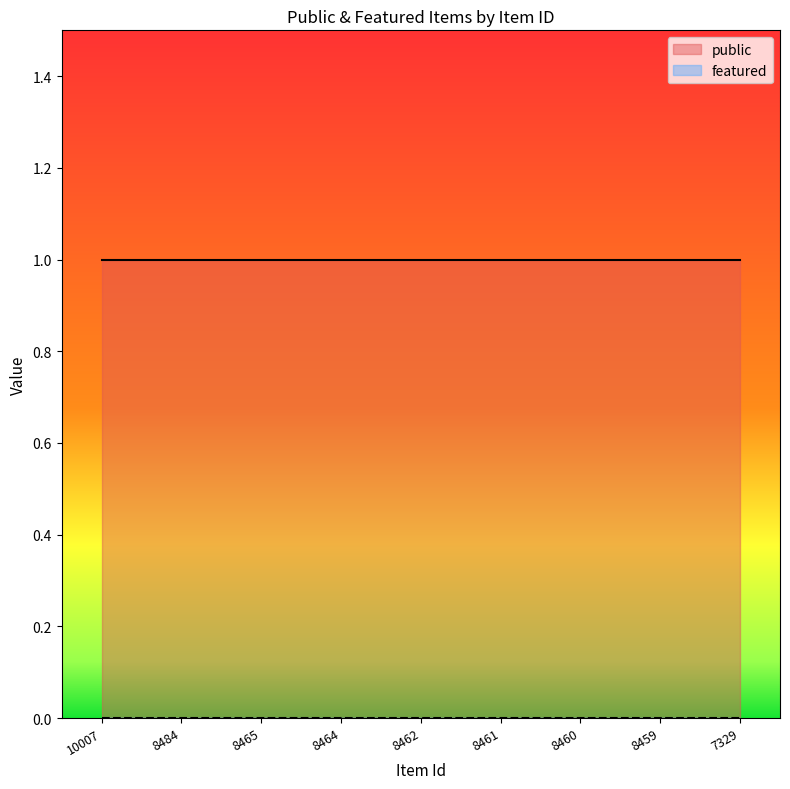

At how many categories does at least one series exceed 0?

9